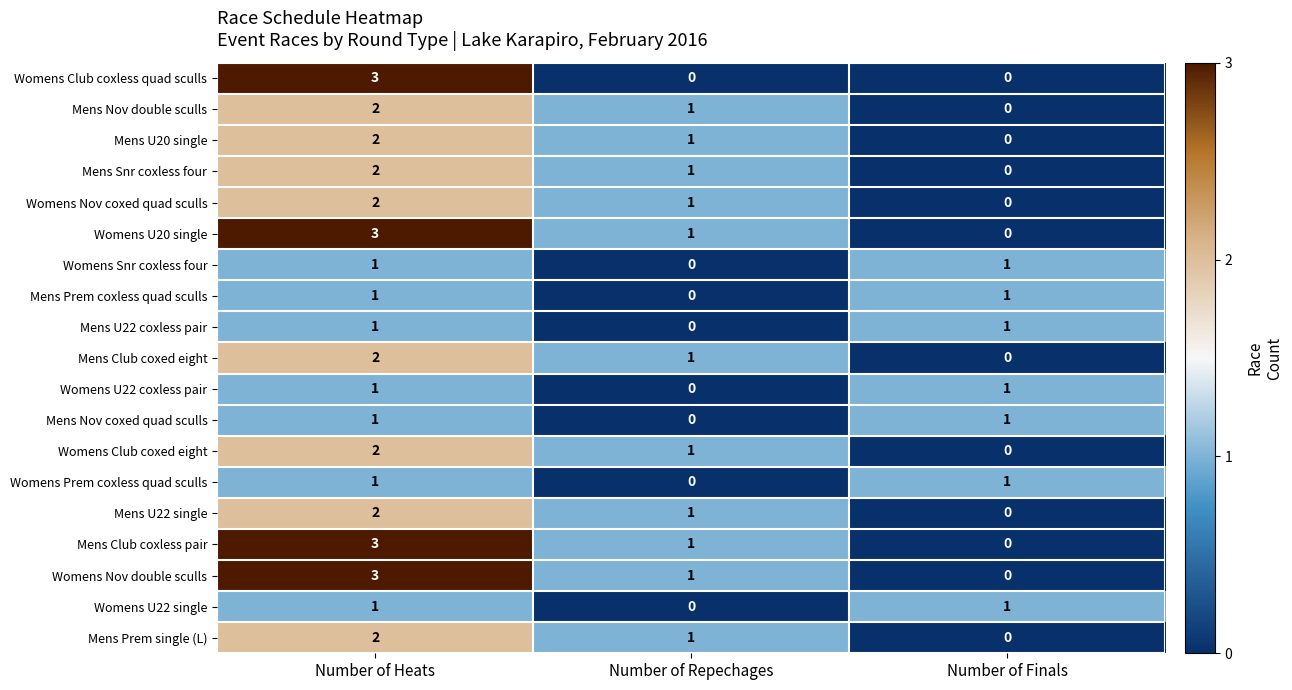

How many categories are shown in the chart?

3